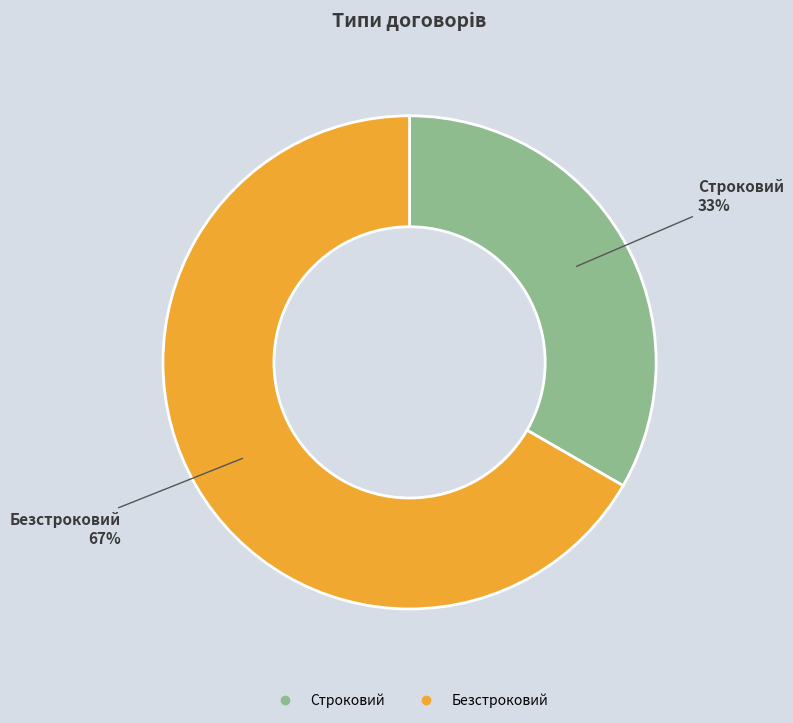

Is the sum of Строковий and Безстроковий greater than half?

Yes